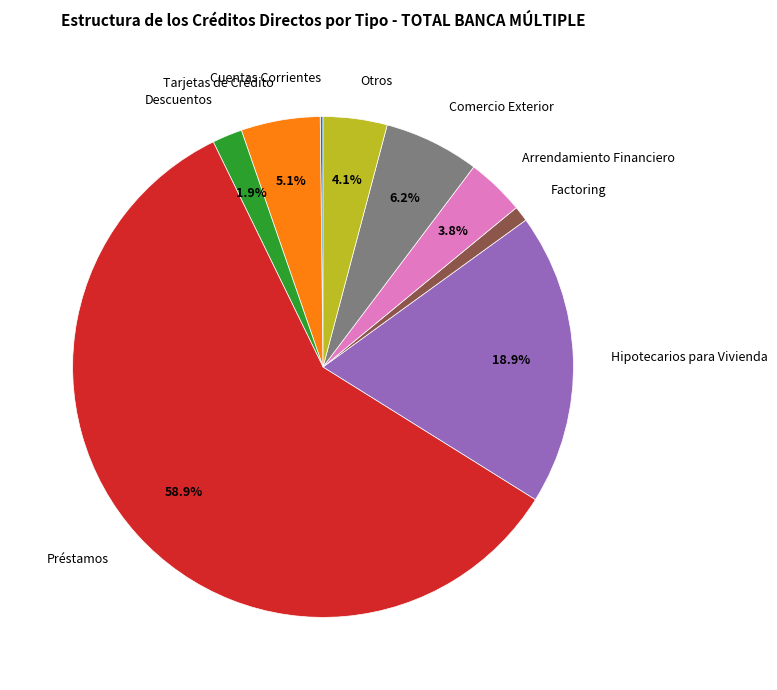

Which slice is the largest?

Préstamos